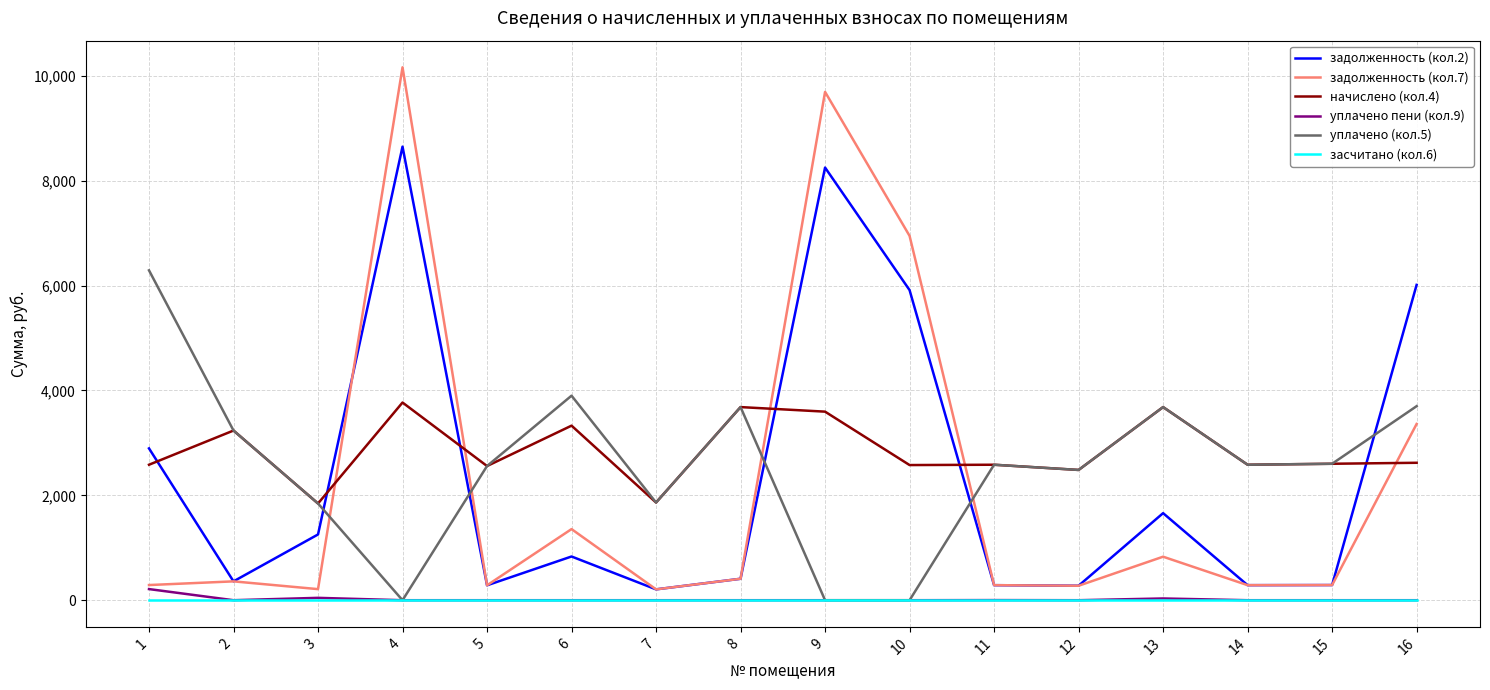

What is the difference between the second highest and minimum values in the задолженность (кол.2) series?

8042.8